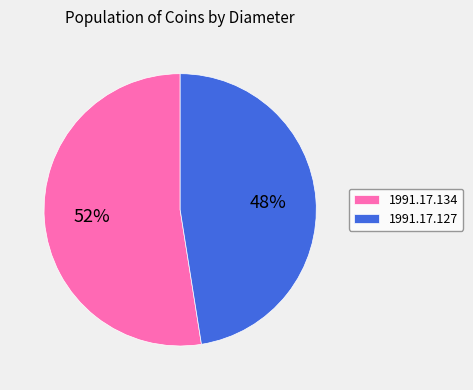

To the nearest percent, what is the combined percentage of 1991.17.127 and 1991.17.134?

100%